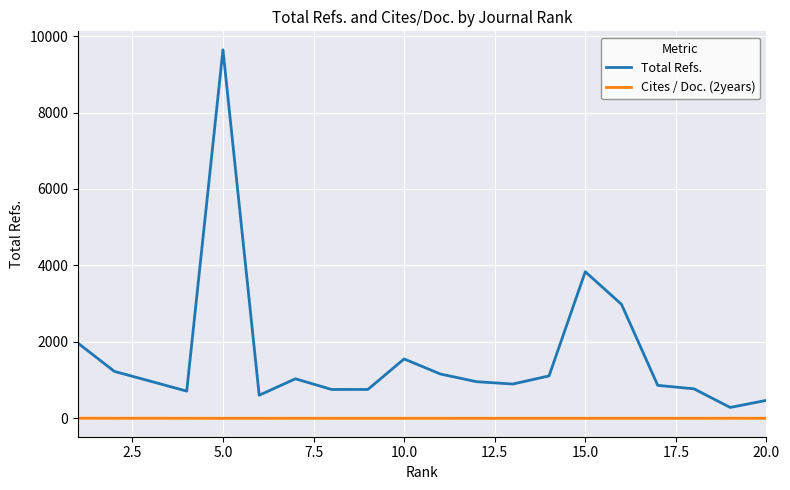

Which series has the largest total across all categories?

Total Refs.